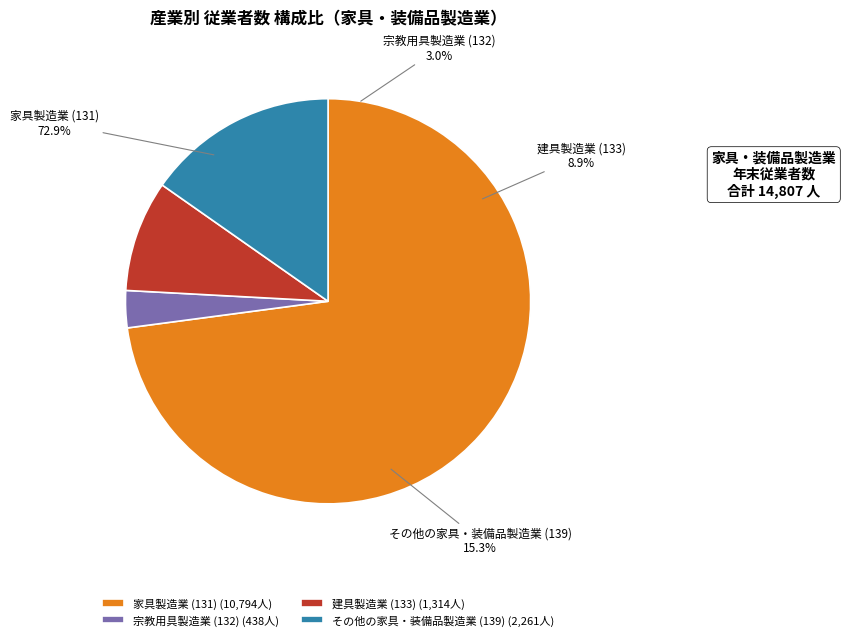

Which slice represents more than half of the pie?

家具製造業 (131)